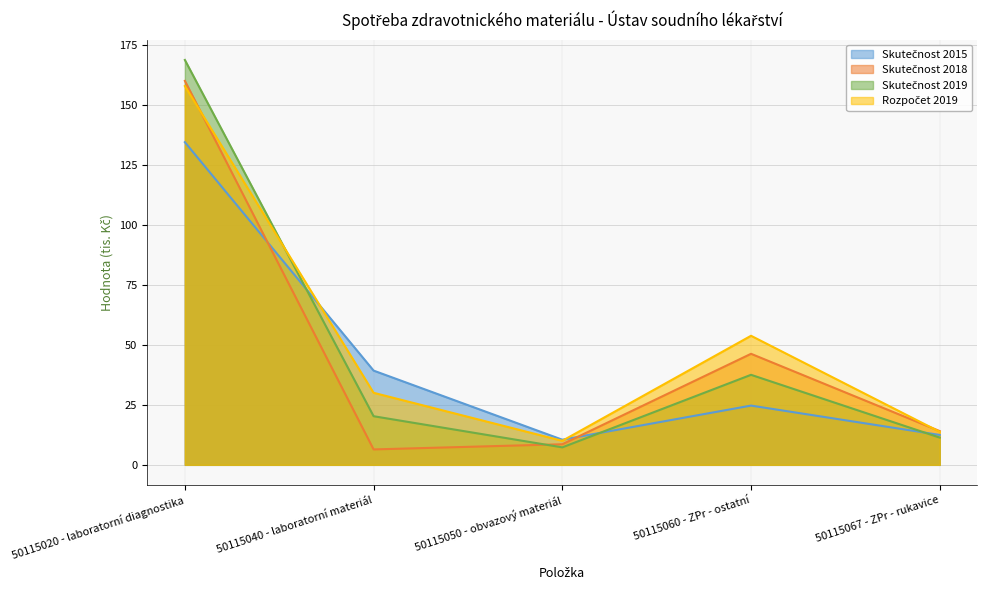

Is it true that Skutečnost 2015 equals 134.4 at 50115020 - laboratorní diagnostika?

True